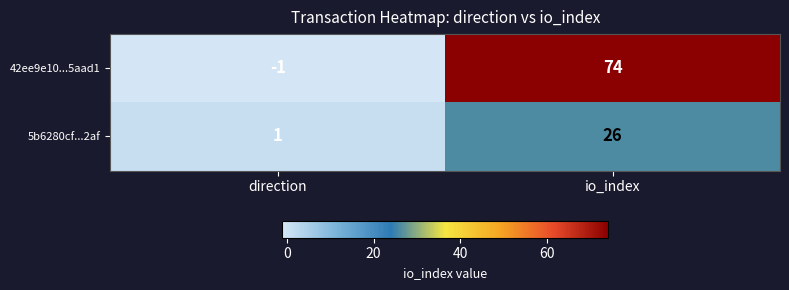

Reading left to right, what are all the values shown in this chart?

42ee9e10...5aad1: direction=-1	io_index=74
5b6280cf...2af: direction=1	io_index=26